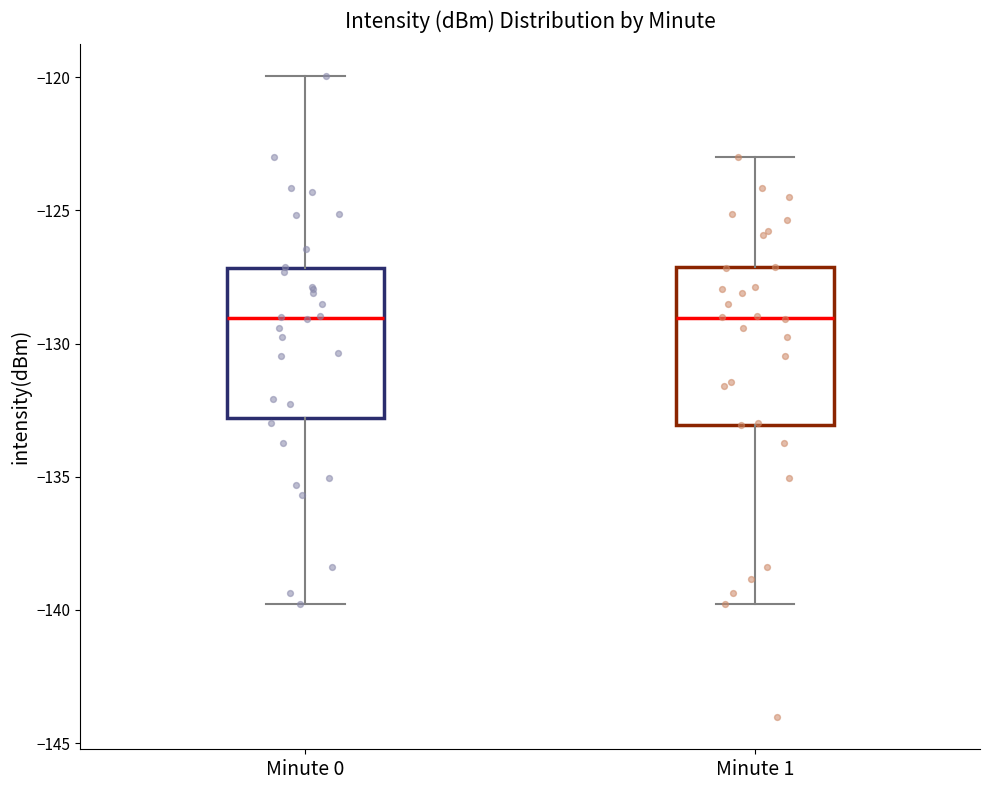

Reading left to right, read every box against the y-axis: the position of its median line, the range the box covers, and the ends of its whiskers. The values are not printed on the chart, so give them approximately, as read against the axis.

Minute 0: median -129, box -133 to -127, whiskers -140 to -120
Minute 1: median -129, box -133 to -127, whiskers -140 to -123